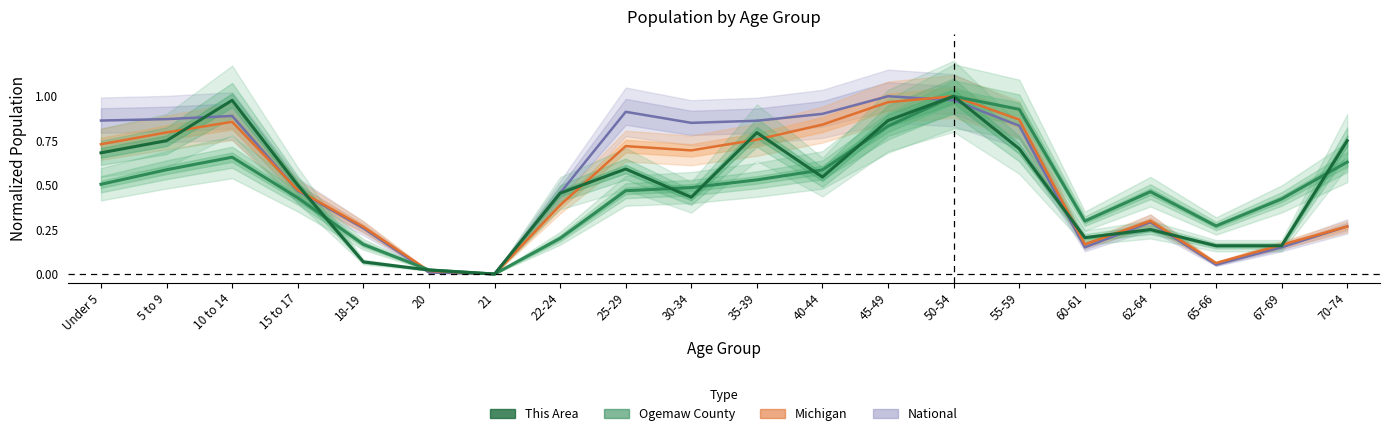

Between 21 and 30-34, which series saw the biggest shift?

National